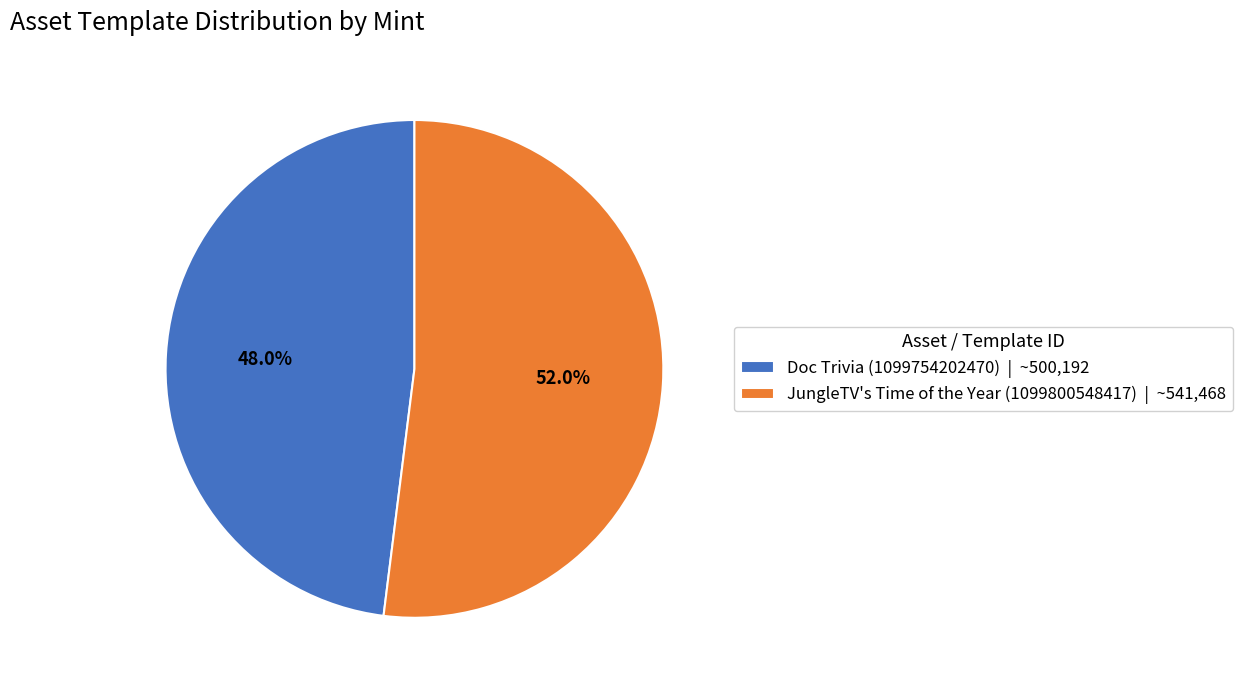

Count the number of slices in the pie.

2